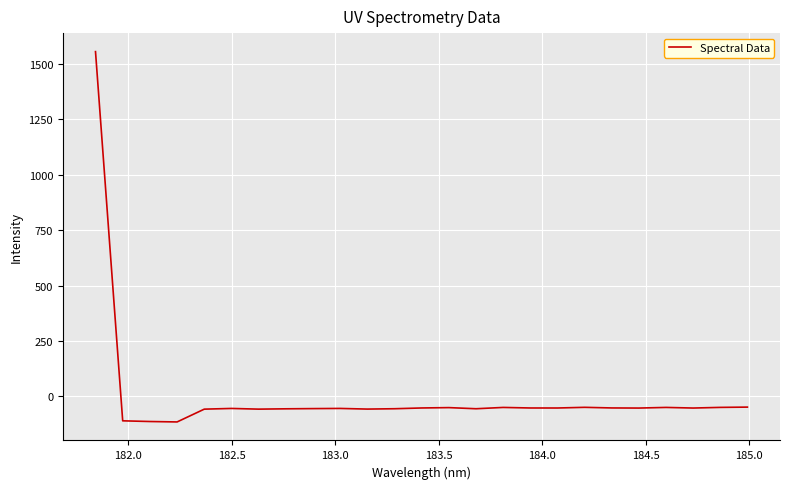

What is the greatest value displayed?

1555.2